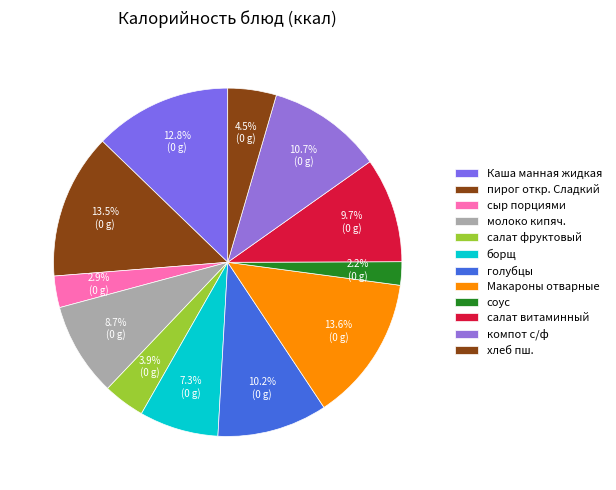

What is the change in value from Каша манная жидкая to салат витаминный?

-37.6